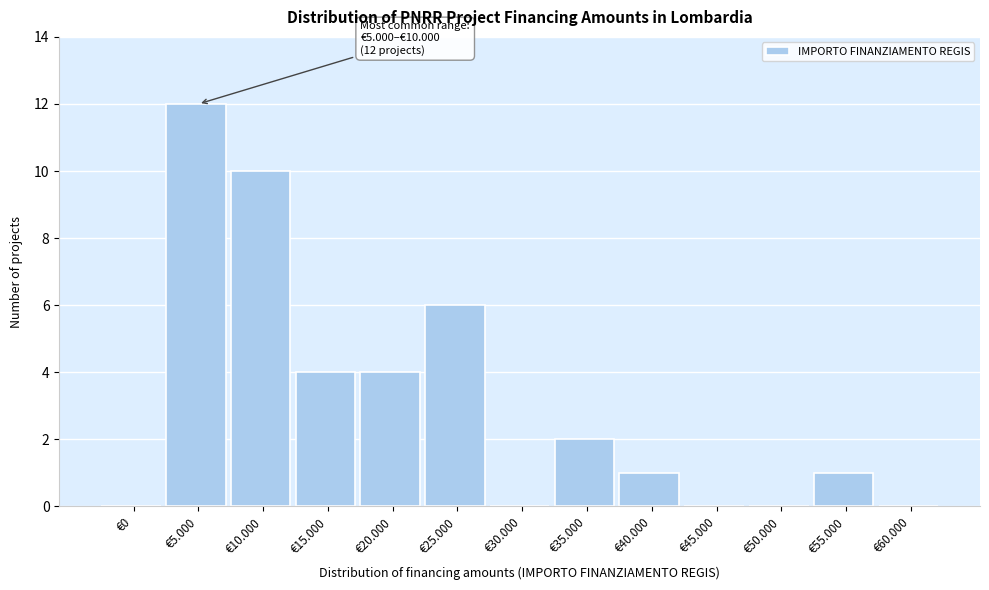

Reading right to left, what are all the values shown in this chart?

€60.000=0	€55.000=1	€50.000=0	€45.000=0	€40.000=1	€35.000=2	€30.000=0	€25.000=6	€20.000=4	€15.000=4	€10.000=10	€5.000=12	€0=0